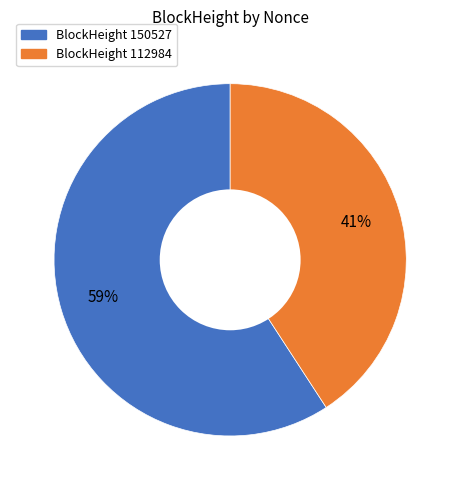

To the nearest percent, what is the average slice percentage?

50%